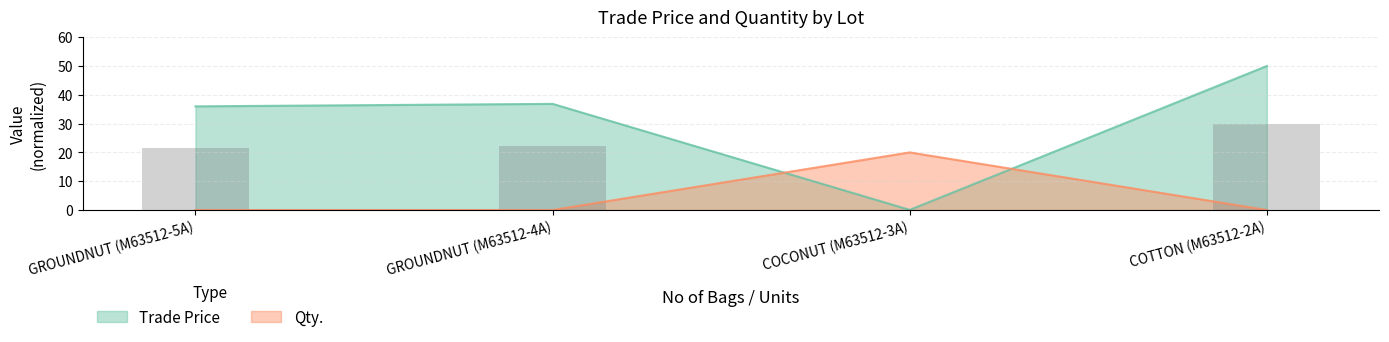

True or false: Trade Price has a value of 47.9 at GROUNDNUT (M63512-5A).

False